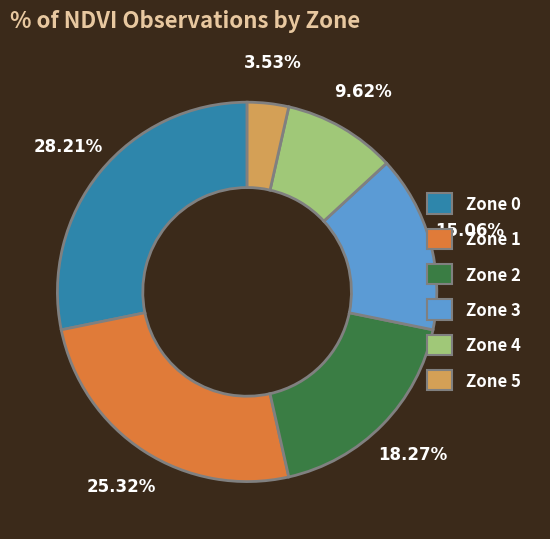

What is the ratio of the value at Zone 1 to the value at Zone 0?

0.9